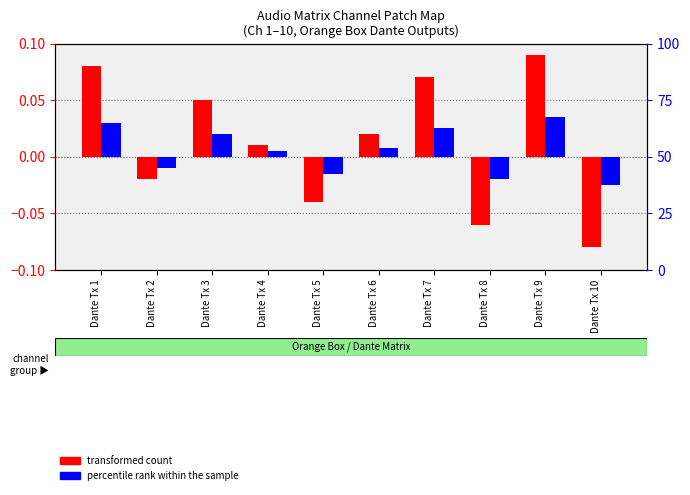

The value of percentile rank within the sample at Dante Tx 4 is 0.0. True or false?

False